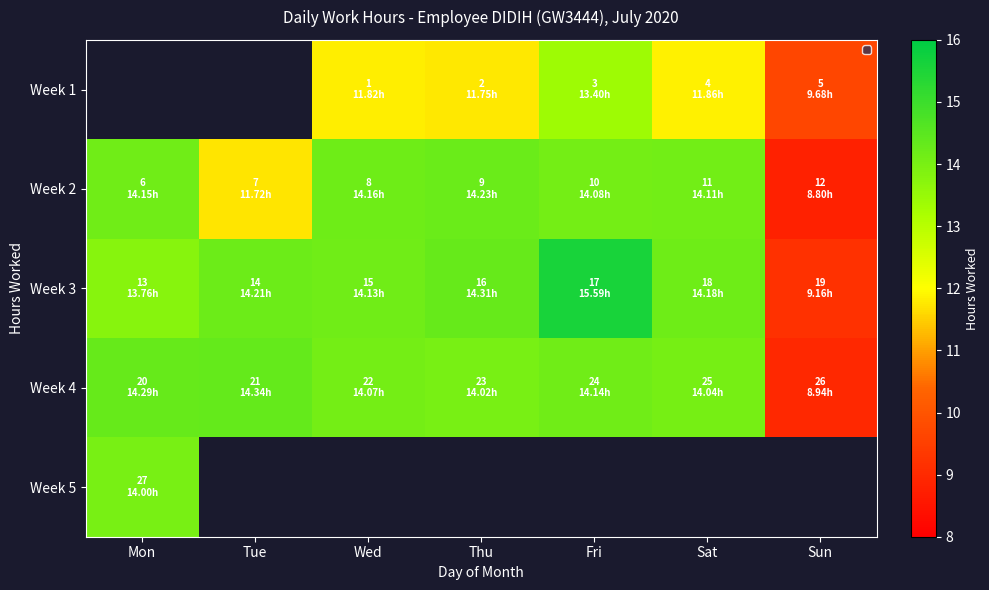

What is the sum of the Week 1 values at Fri and Thu?

25.1